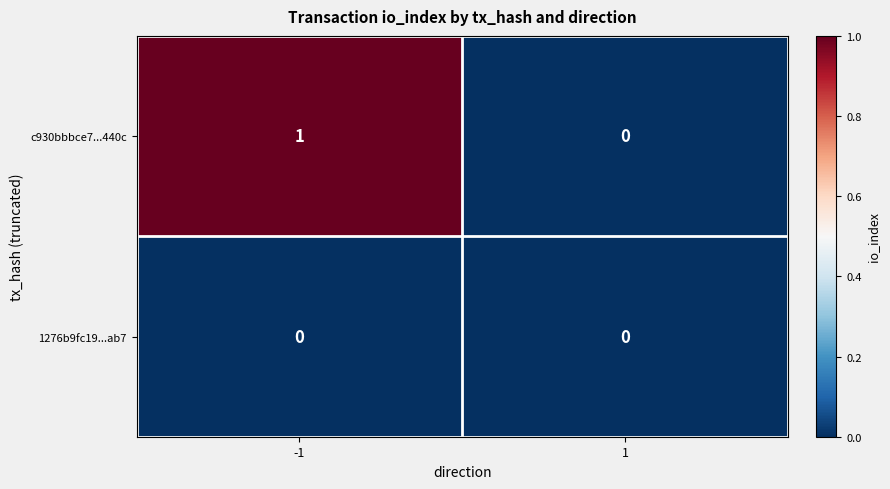

Is it true that c930bbbce7...440c equals 1 at -1?

True